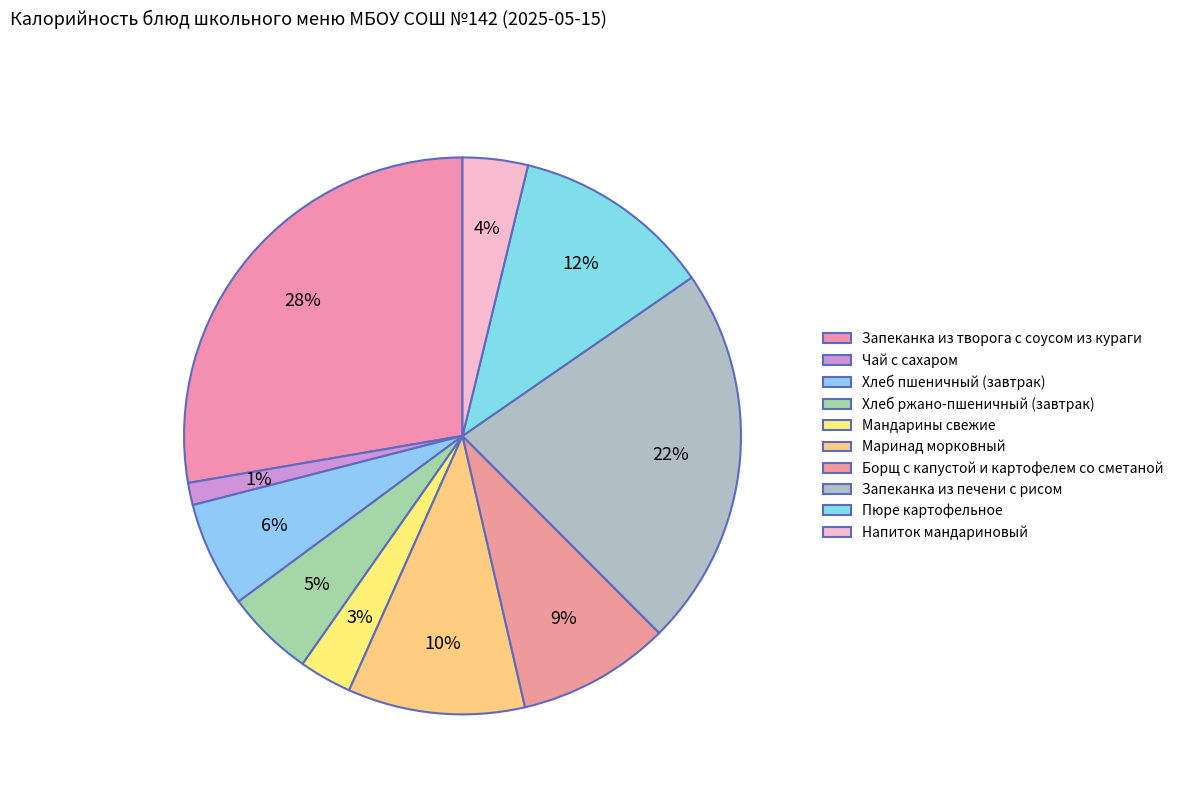

Does Хлеб ржано-пшеничный (завтрак) represent more than half of the total?

No